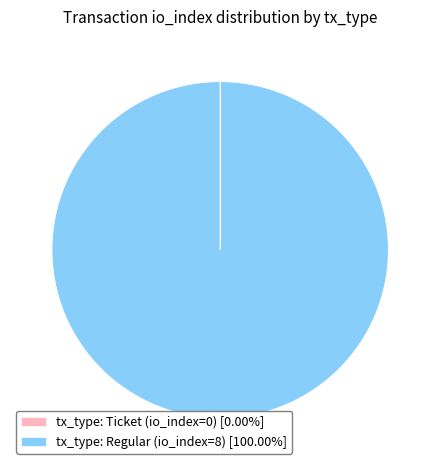

What is the change in value from tx_type: Ticket (io_index=0) to tx_type: Regular (io_index=8)?

+8